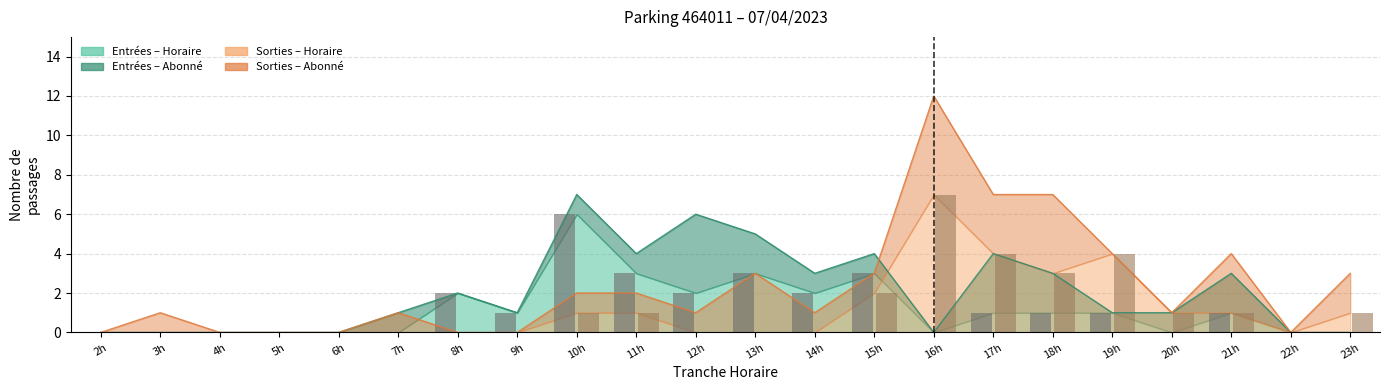

How many positive values does the Sorties bar series have?

10